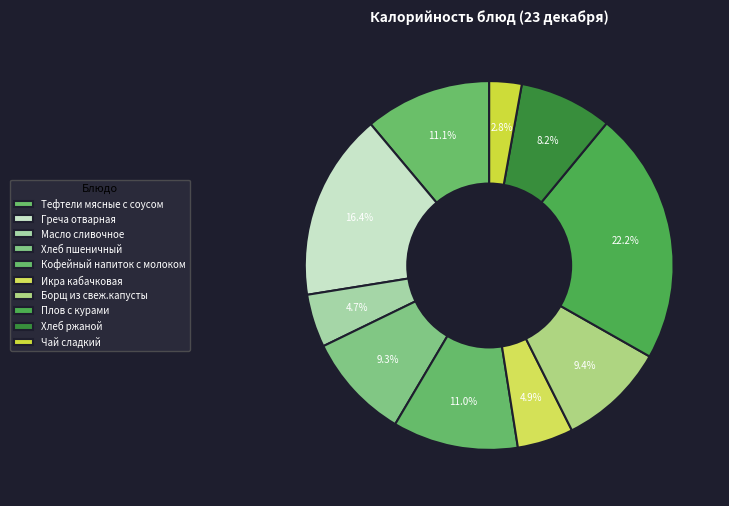

Is Икра кабачковая the majority of the pie?

No